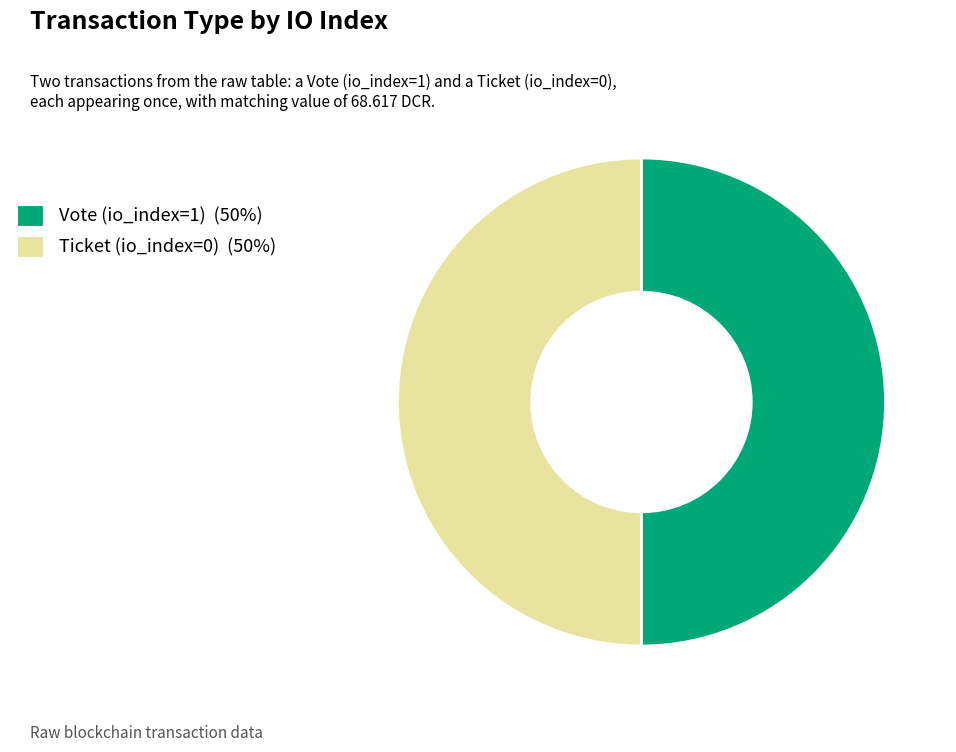

Approximately how many times larger is the value at Ticket (io_index=0) compared to Vote (io_index=1)?

1.0